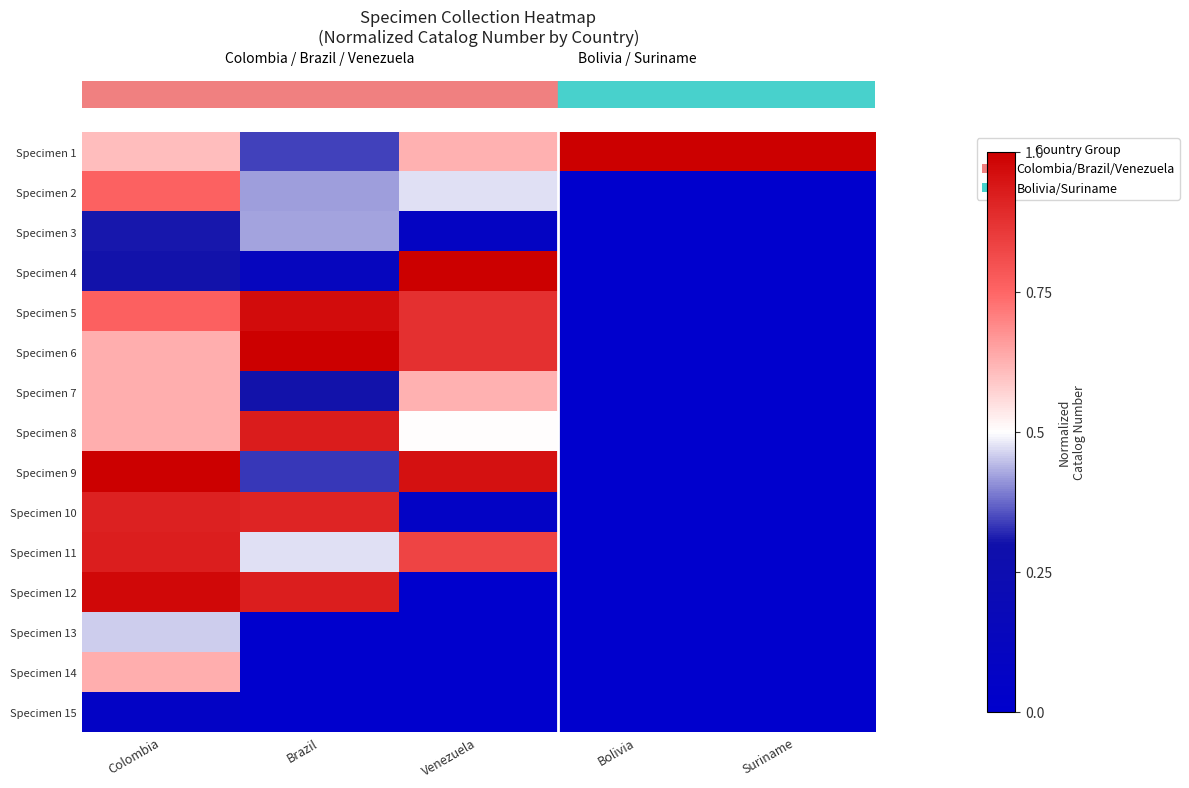

At how many categories does at least one series exceed 0?

5